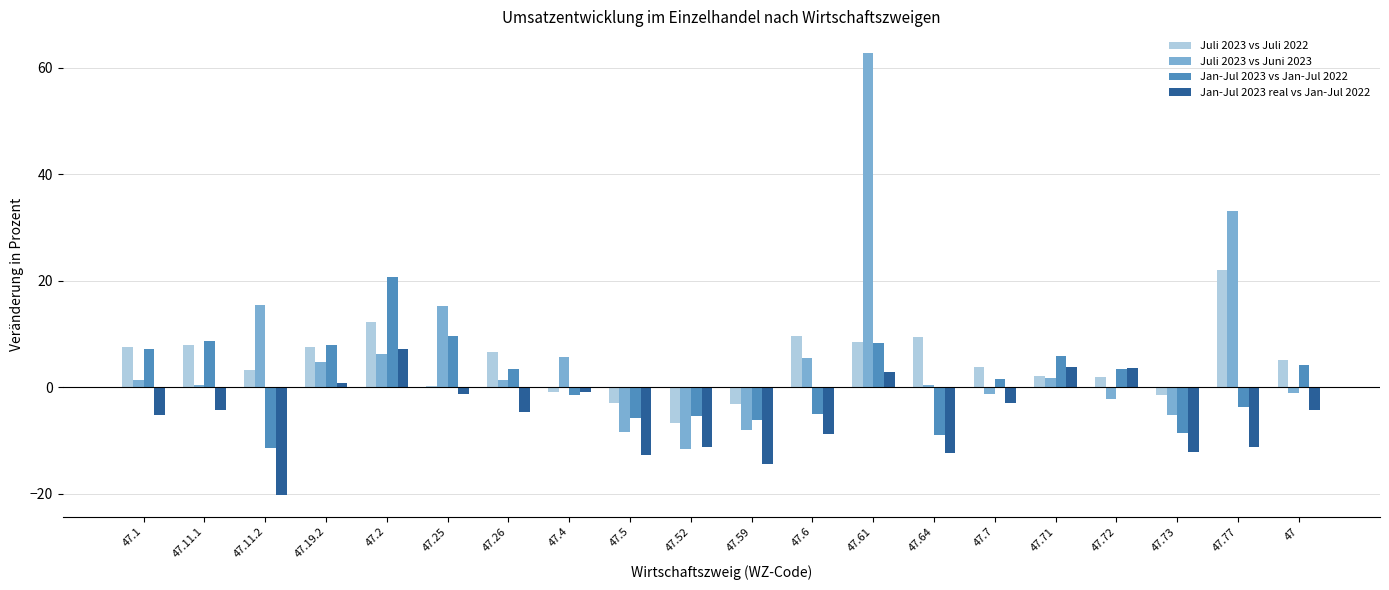

How many distinct data groups are displayed?

4